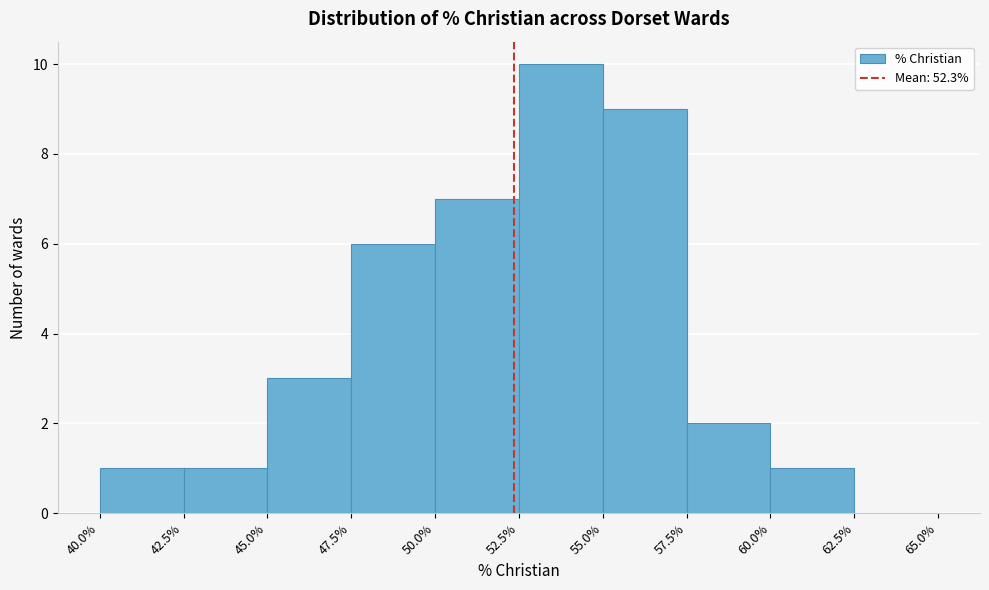

What is the height of the bar covering 50.0% to 52.5% on the x-axis? The values are not printed on the chart, so give them approximately, as read against the axis.

7